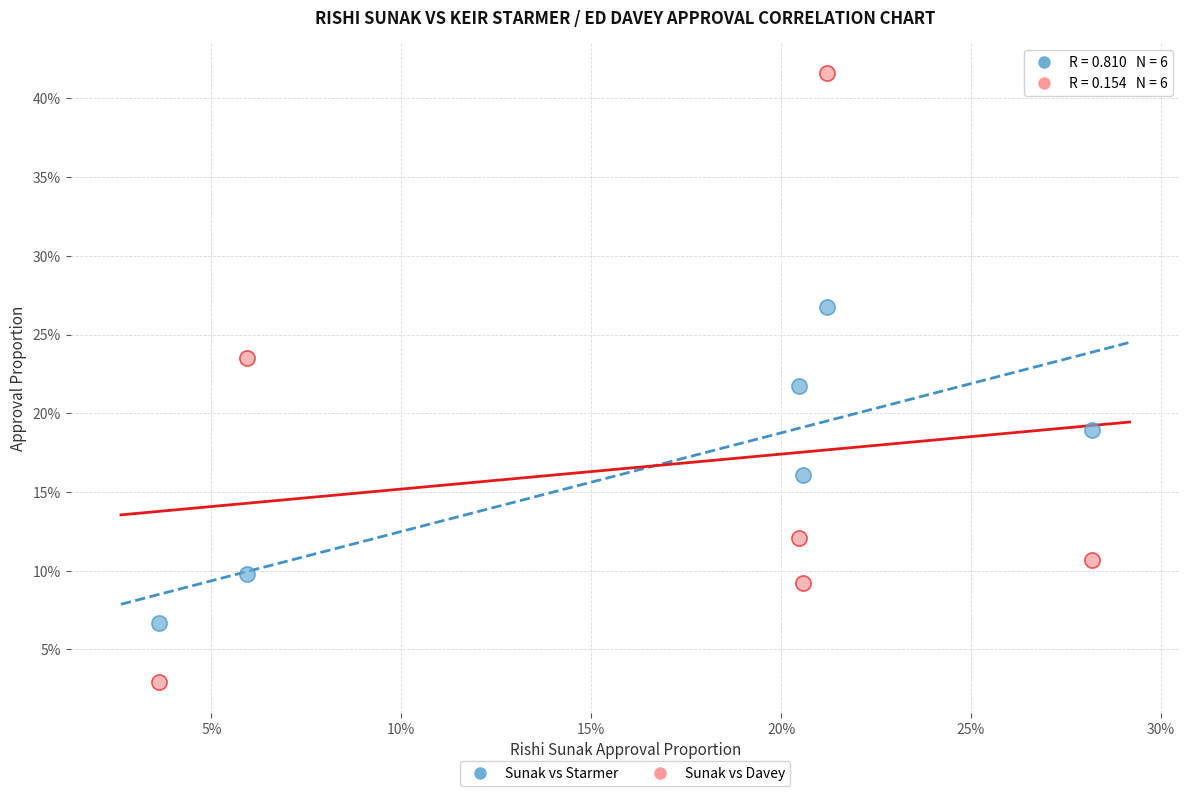

What are all the series names shown in the legend?

Sunak vs Starmer, Sunak vs Davey